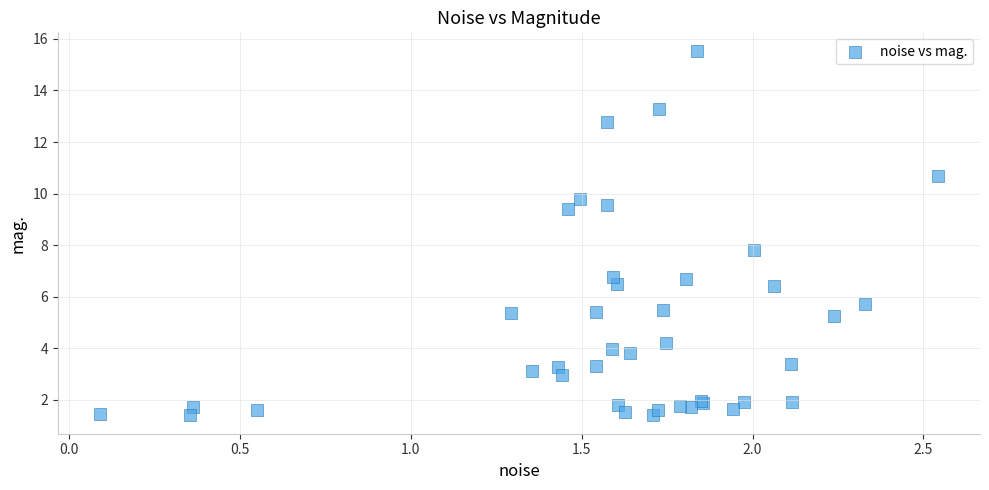

What Y value in the scatter plot is closest to 8?

7.8